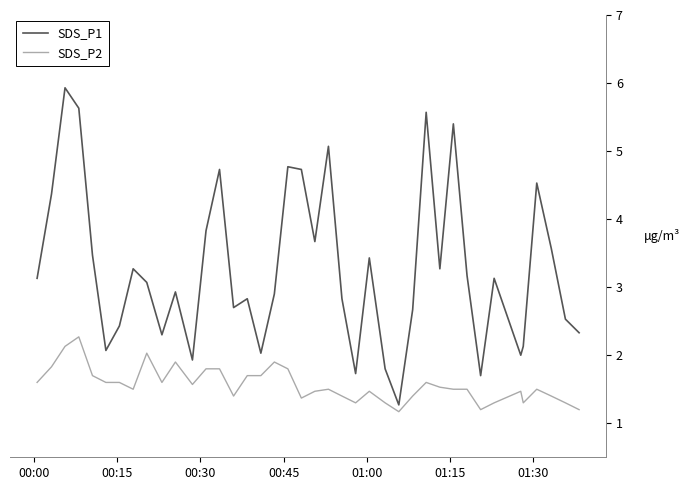

True or false: SDS_P2 and SDS_P1 cross at least once.

False